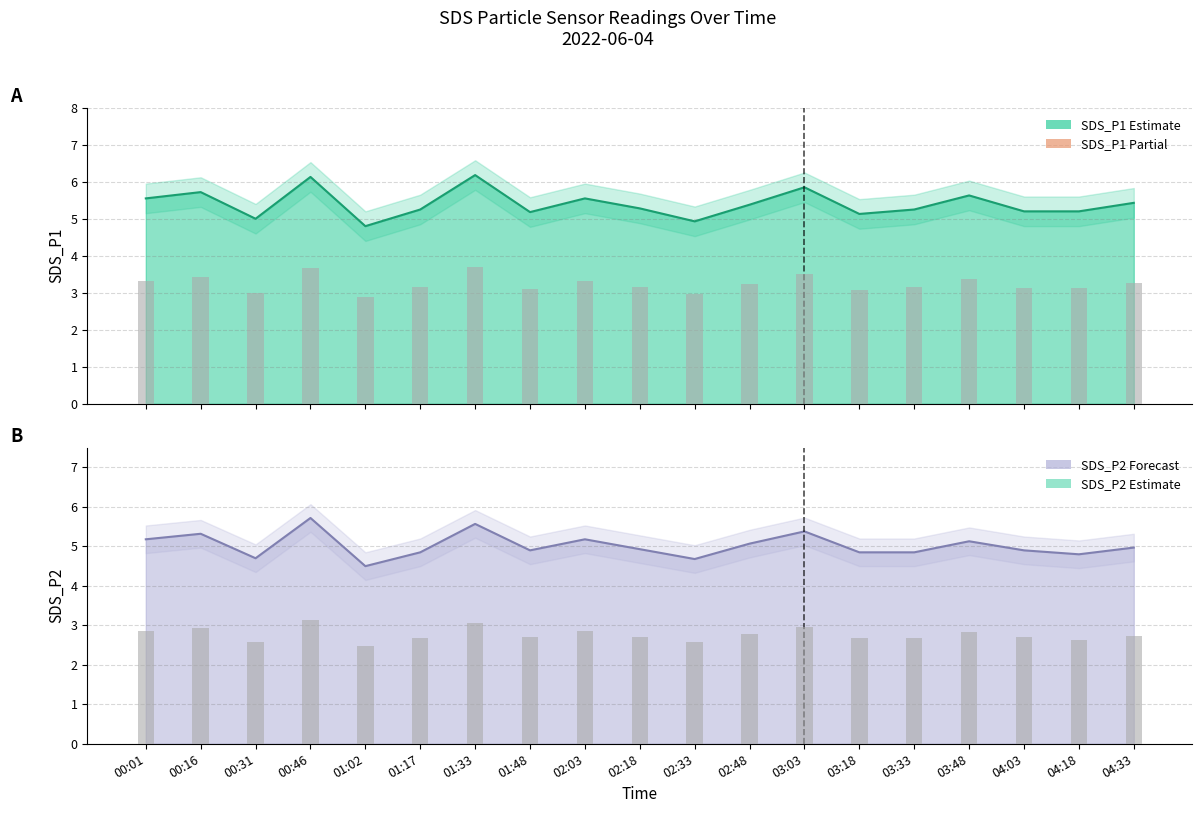

What is the difference between the SDS_P1 values at 04:33 and 04:03?

0.2